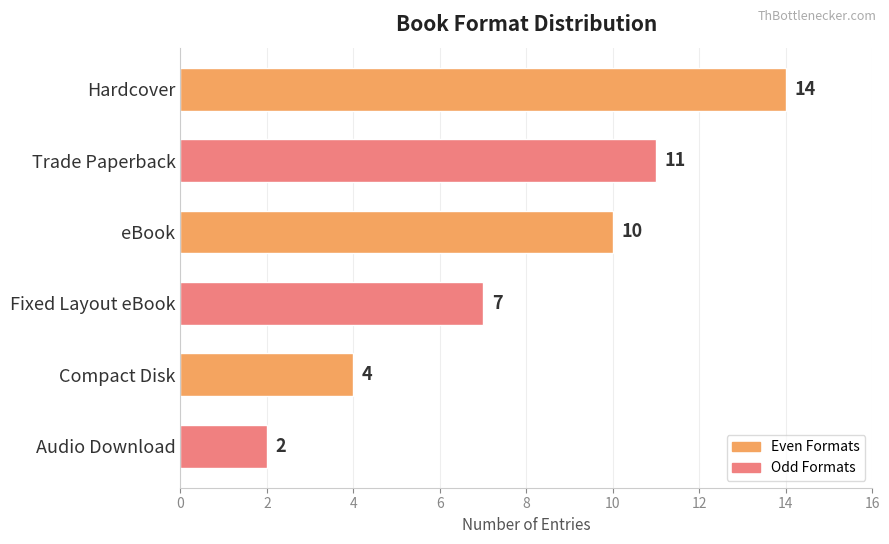

What is the average value?

8